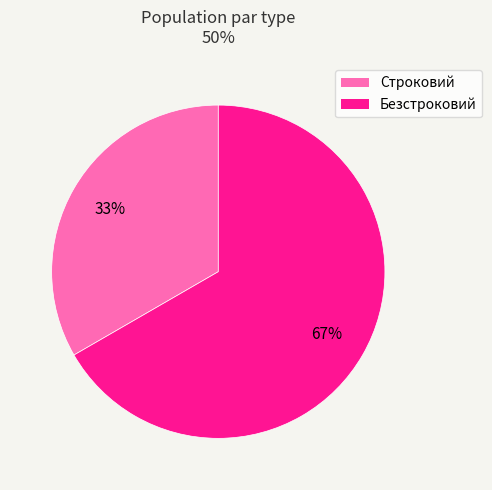

Approximately how many times larger is the value at Строковий compared to Безстроковий?

0.5